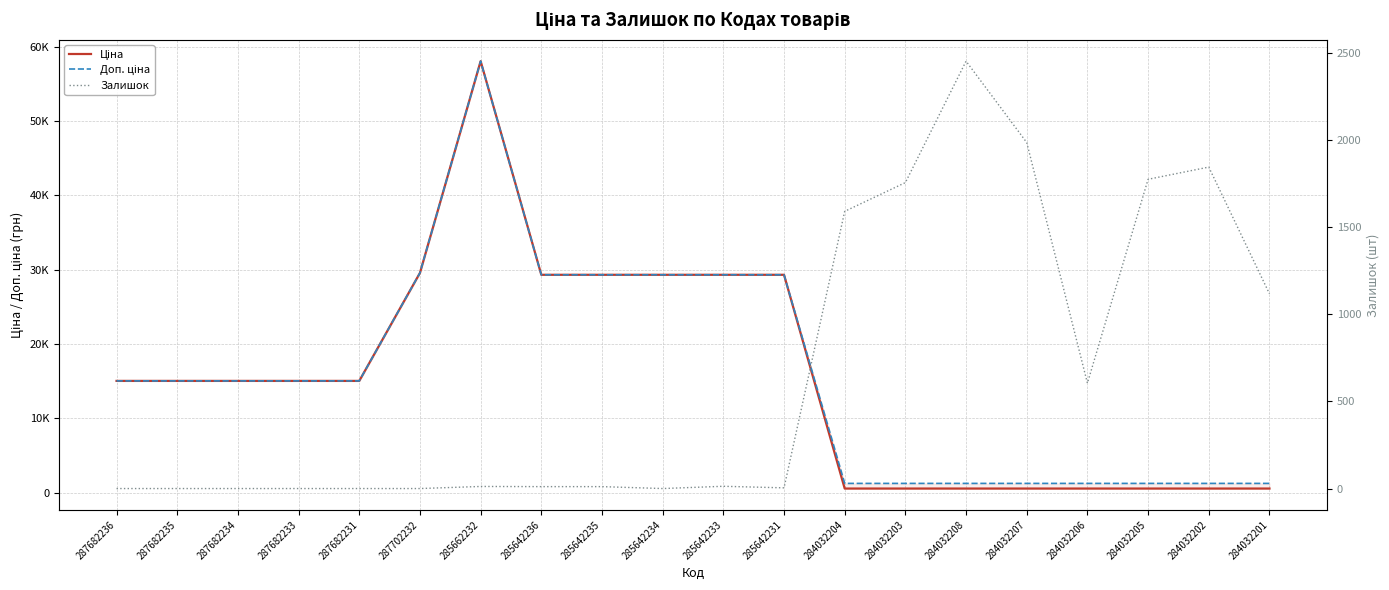

Is it true that Доп. ціна equals 1227.2 at 284032207?

True